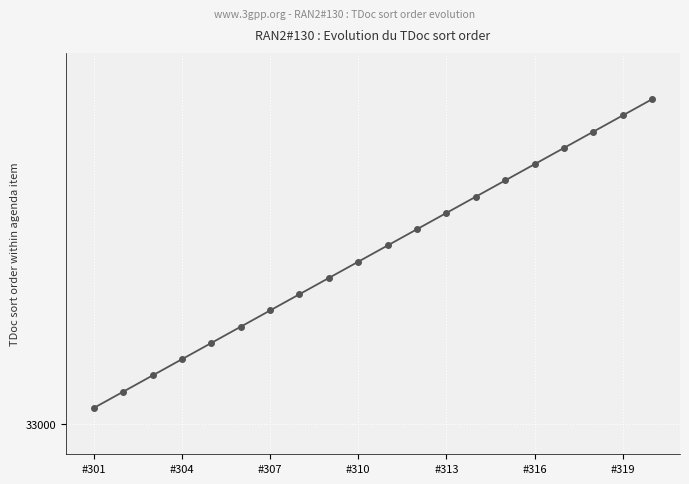

Reading right to left, what are all the values shown in this chart?

33200	33190	33180	33170	33160	33150	33140	33130	33120	33110	33100	33090	33080	33070	33060	33050	33040	33030	33020	33010